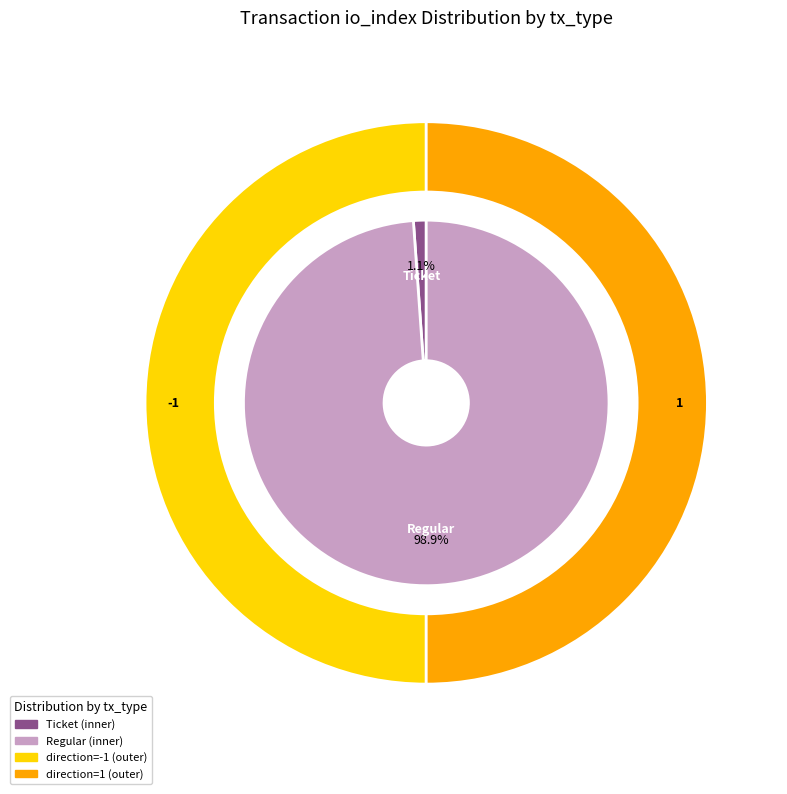

Between Regular and Ticket, which is larger?

Regular